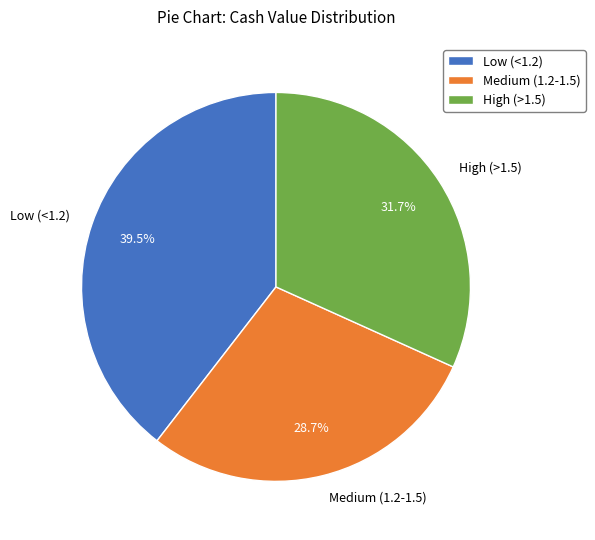

What percentage do Medium (1.2-1.5) and Low (<1.2) together represent?

68.3%